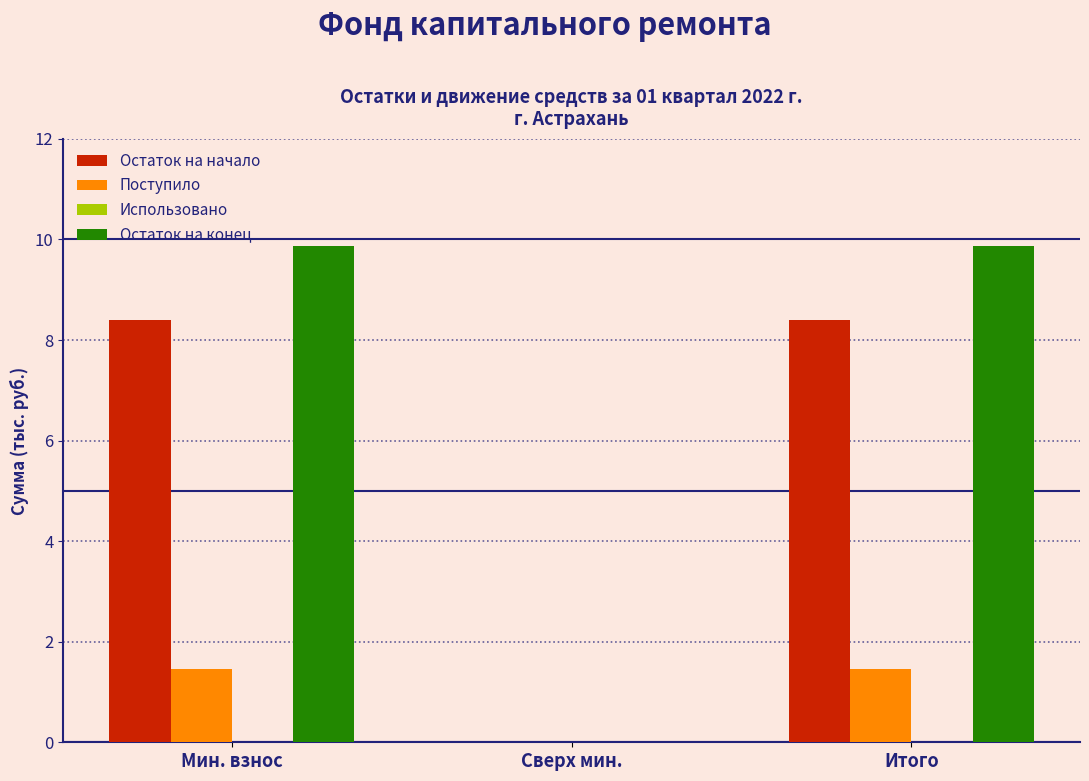

Is it true that Поступило equals 1.5 at Мин. взнос?

True